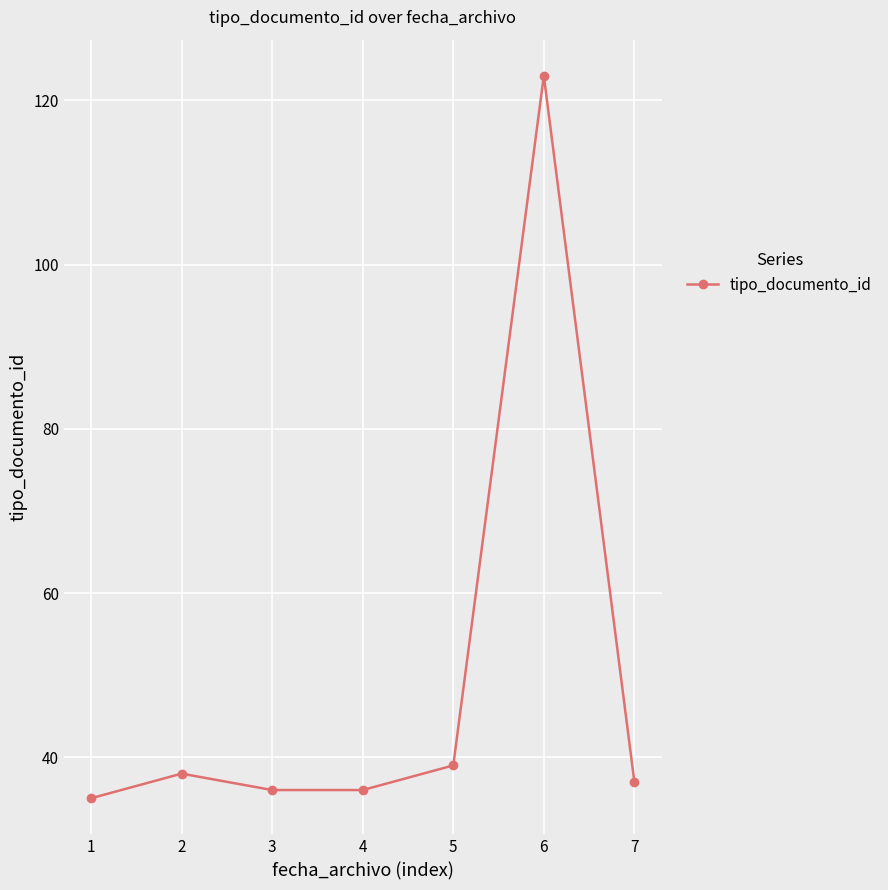

What is the difference between the maximum and minimum values?

88